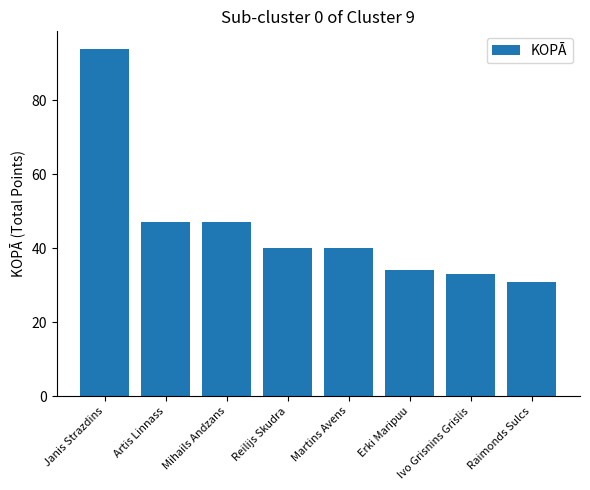

Reading left to right, what are all the values shown in this chart?

Janis Strazdins=94	Artis Linnass=47	Mihails Andzans=47	Reilijs Skudra=40	Martins Avens=40	Erki Maripuu=34	Ivo Grisnins Grislis=33	Raimonds Sulcs=31